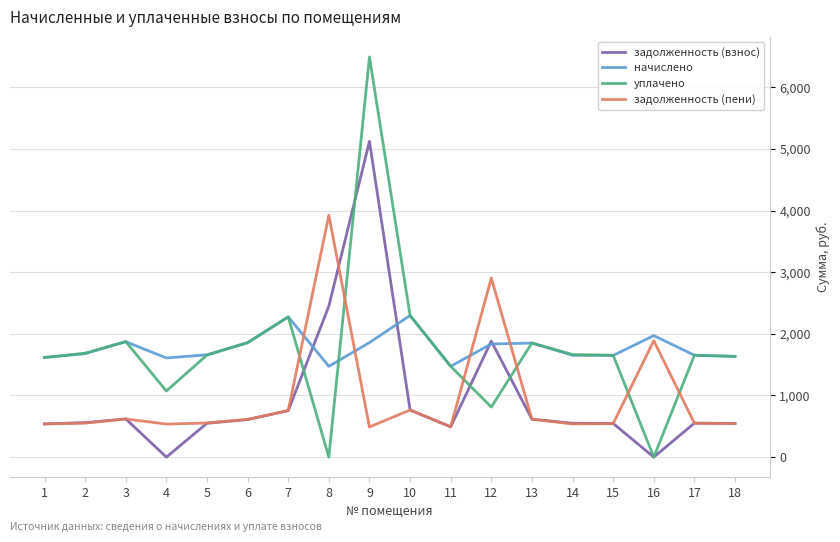

Read the задолженность (пени) value at 1.

538.9